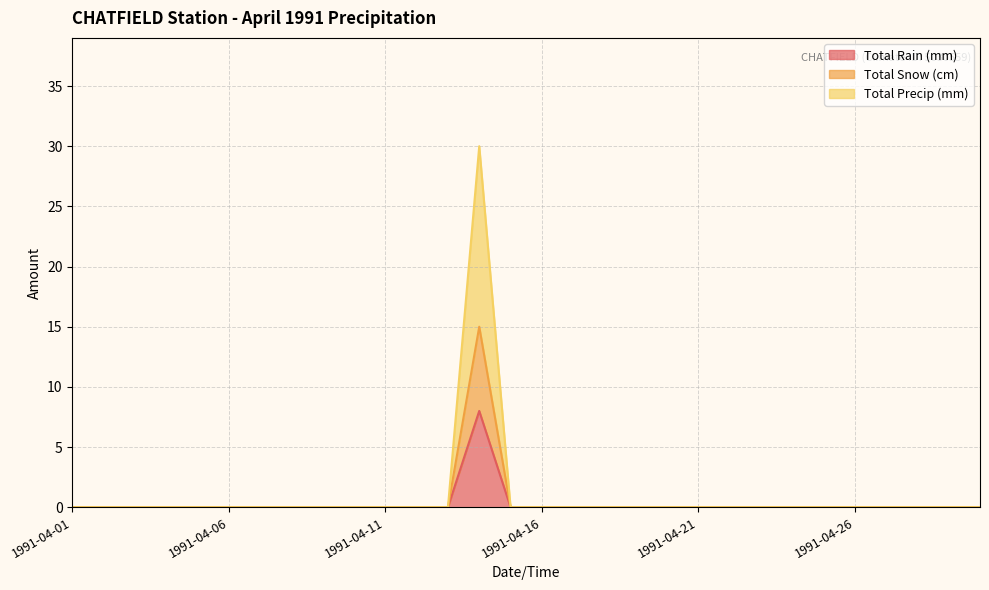

True or false: Total Precip (mm) has more than 1 points higher than both neighbors.

False